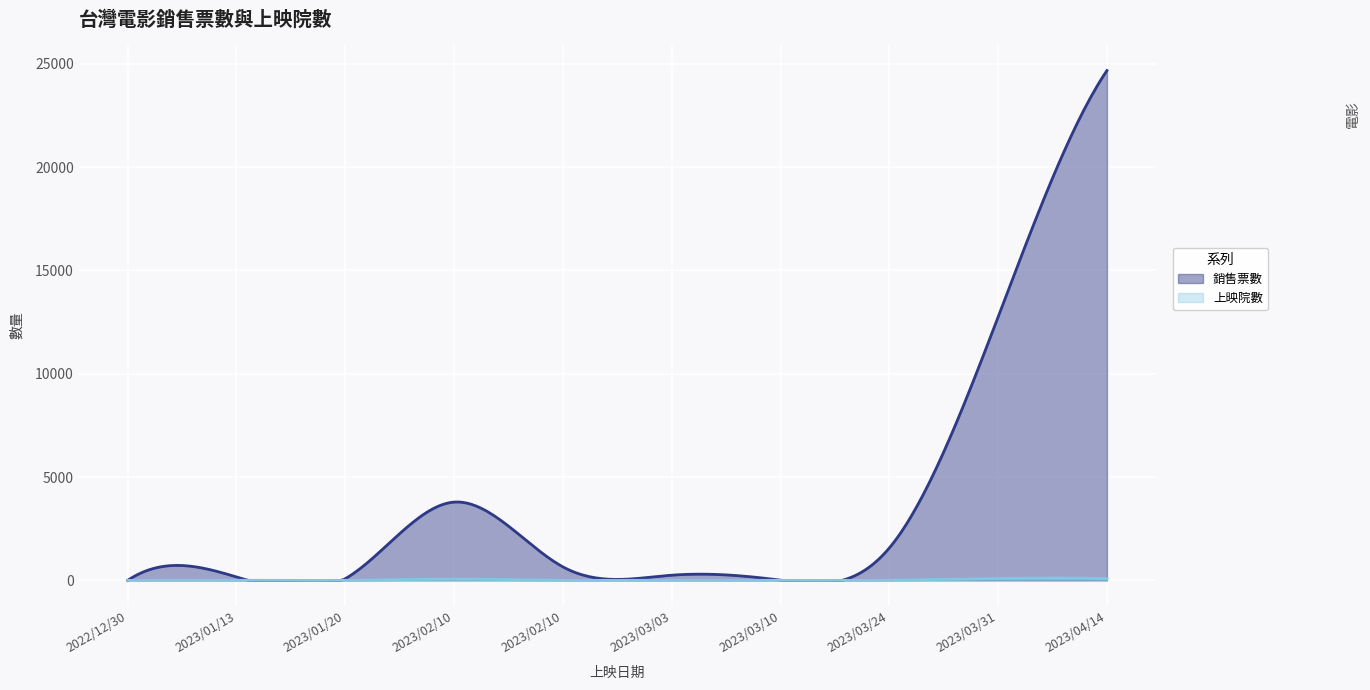

True or false: 銷售票數 and 上映院數 cross at least once.

False